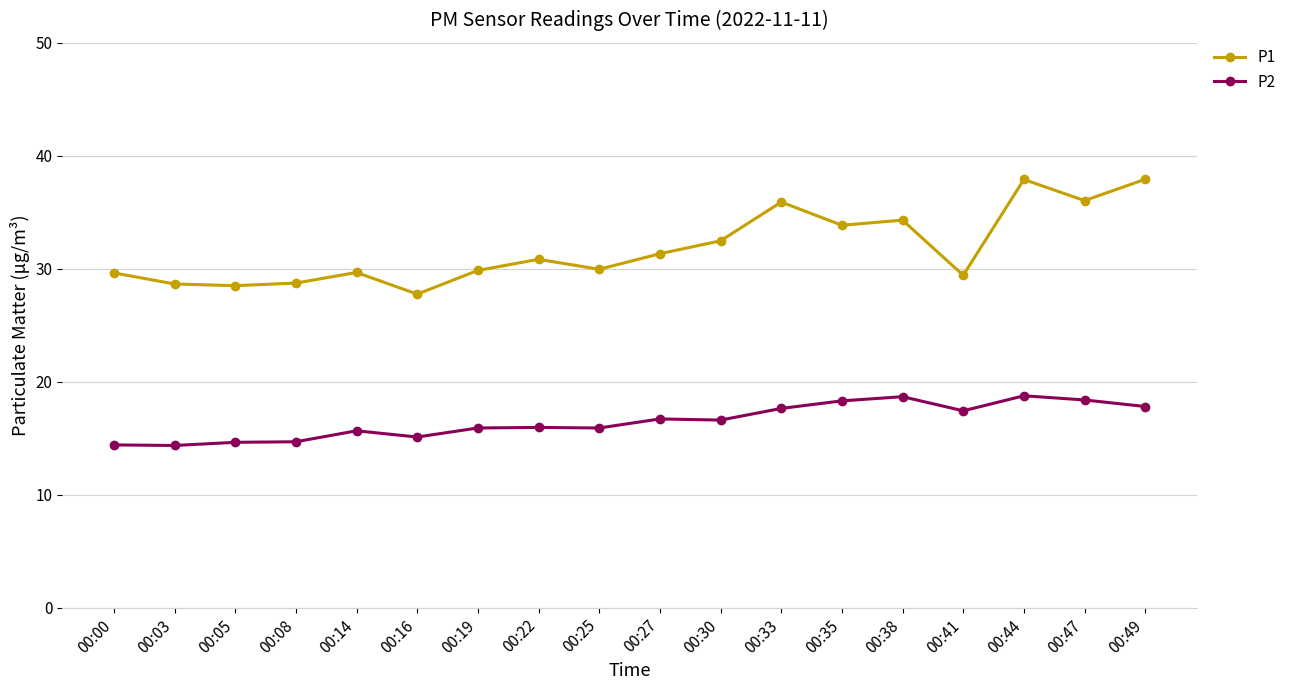

What are all the series names shown in the legend?

P1, P2